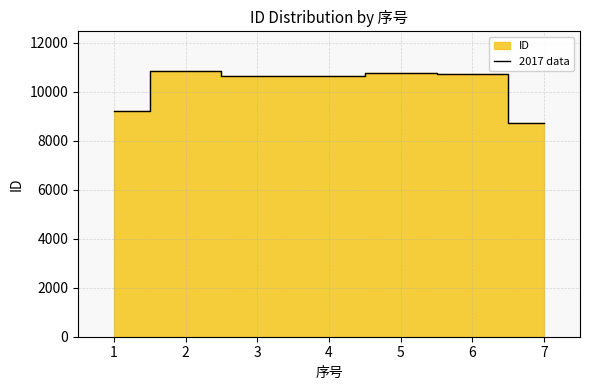

The value of 2017 data at 3 is 10633. True or false?

True